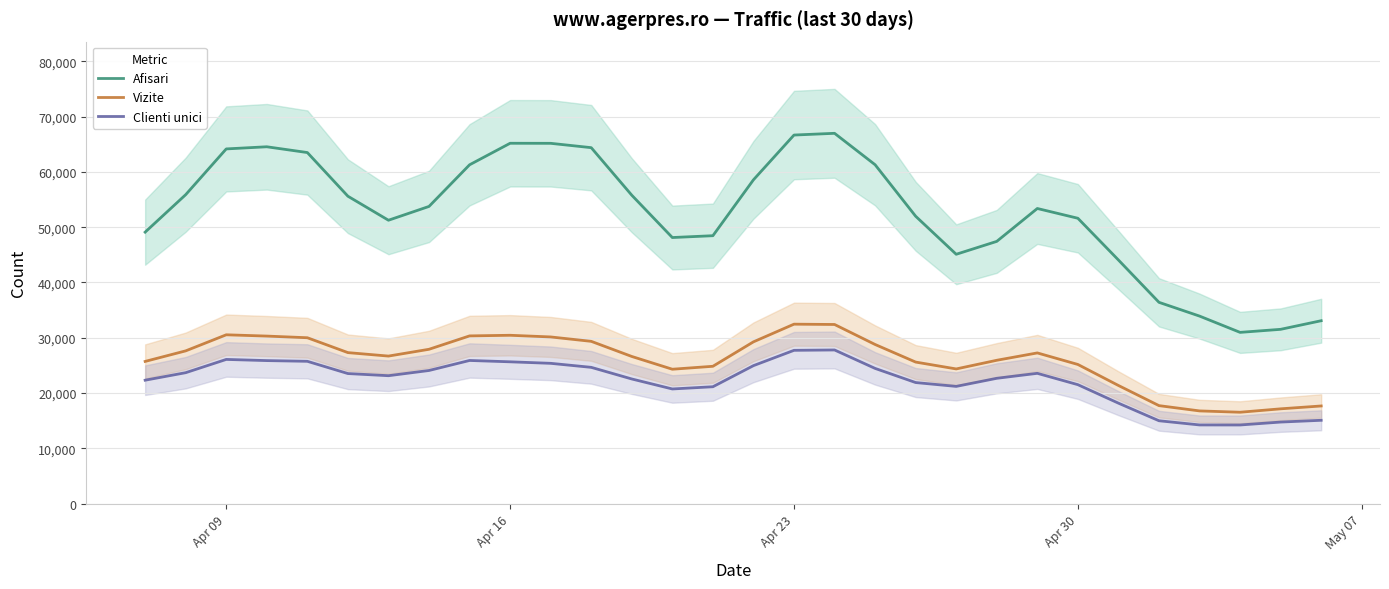

What is the sum of all Afisari values?

1579373.0